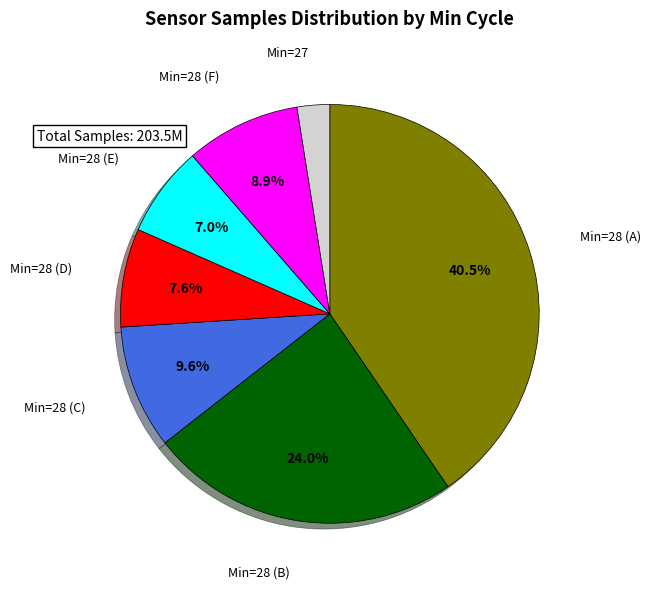

Does any single category account for the majority?

No